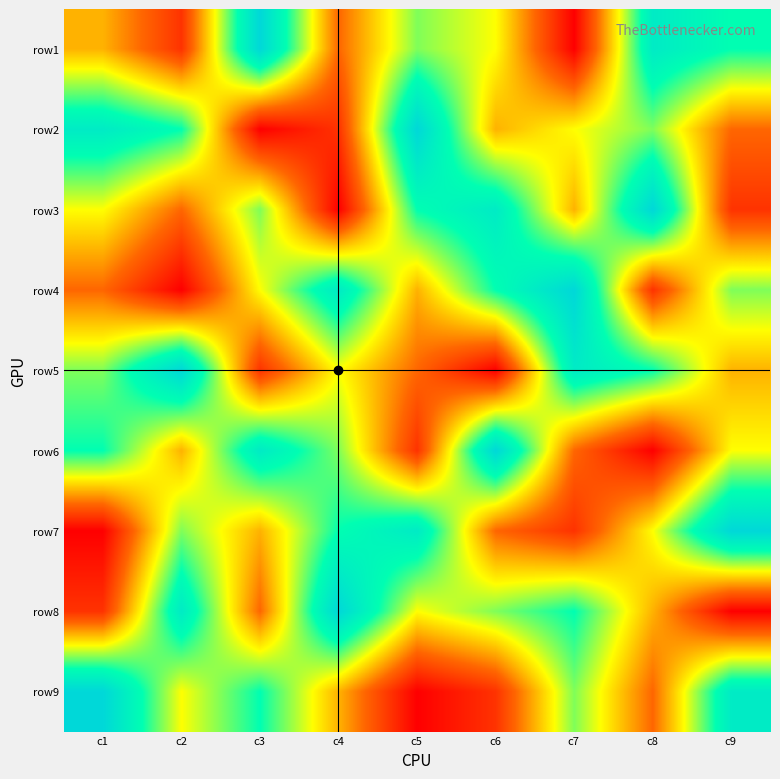

What is the total value across all series at c3?

45